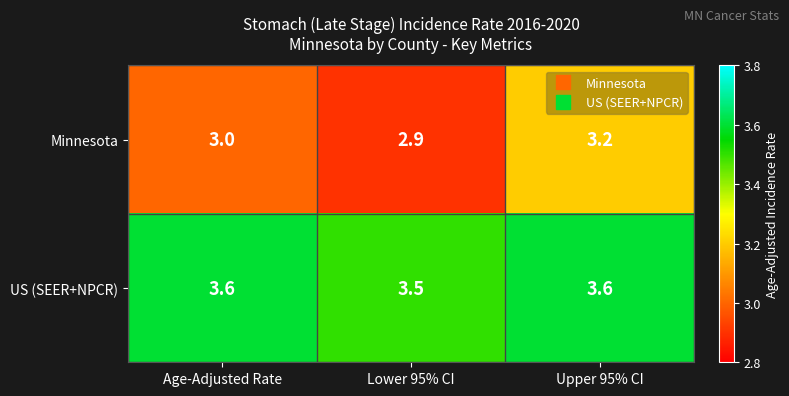

What is the approximate value of Minnesota at Age-Adjusted Rate?

3.0